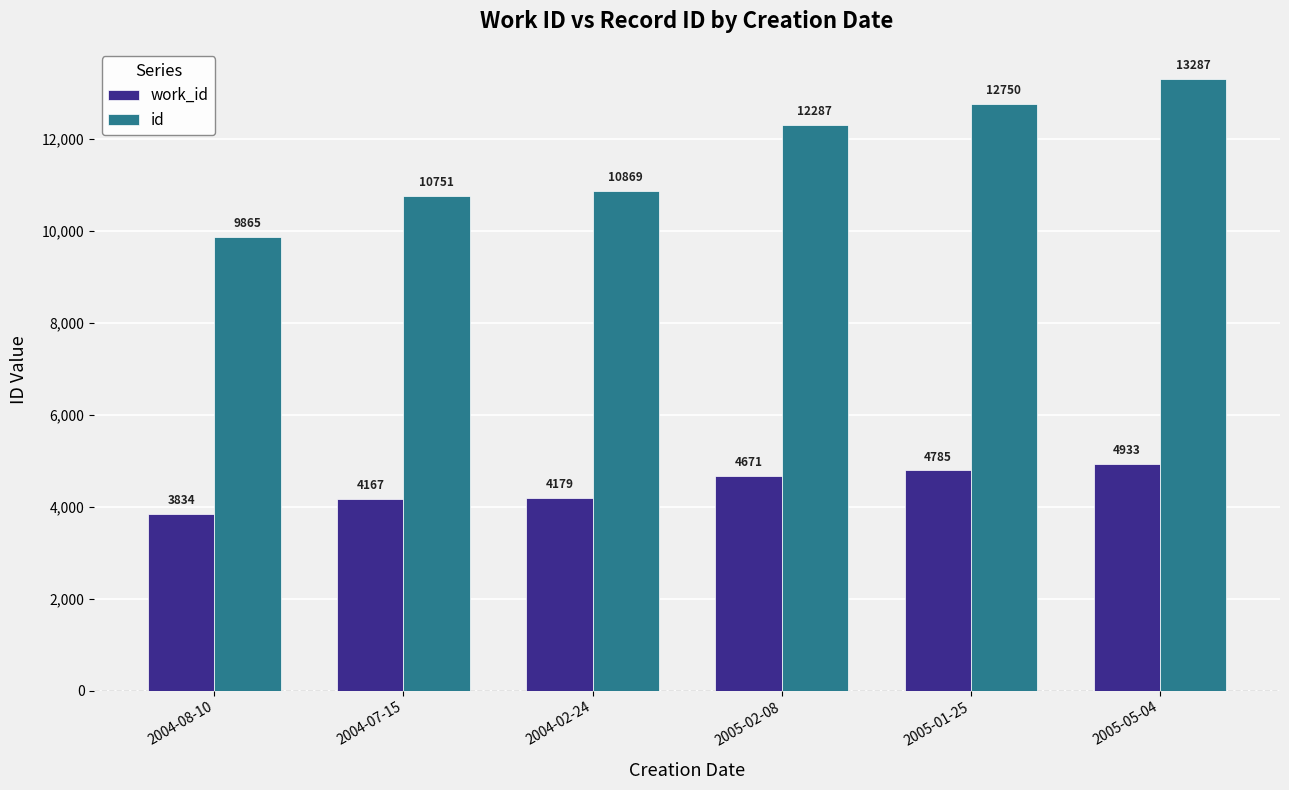

What is the minimum value for id?

9865